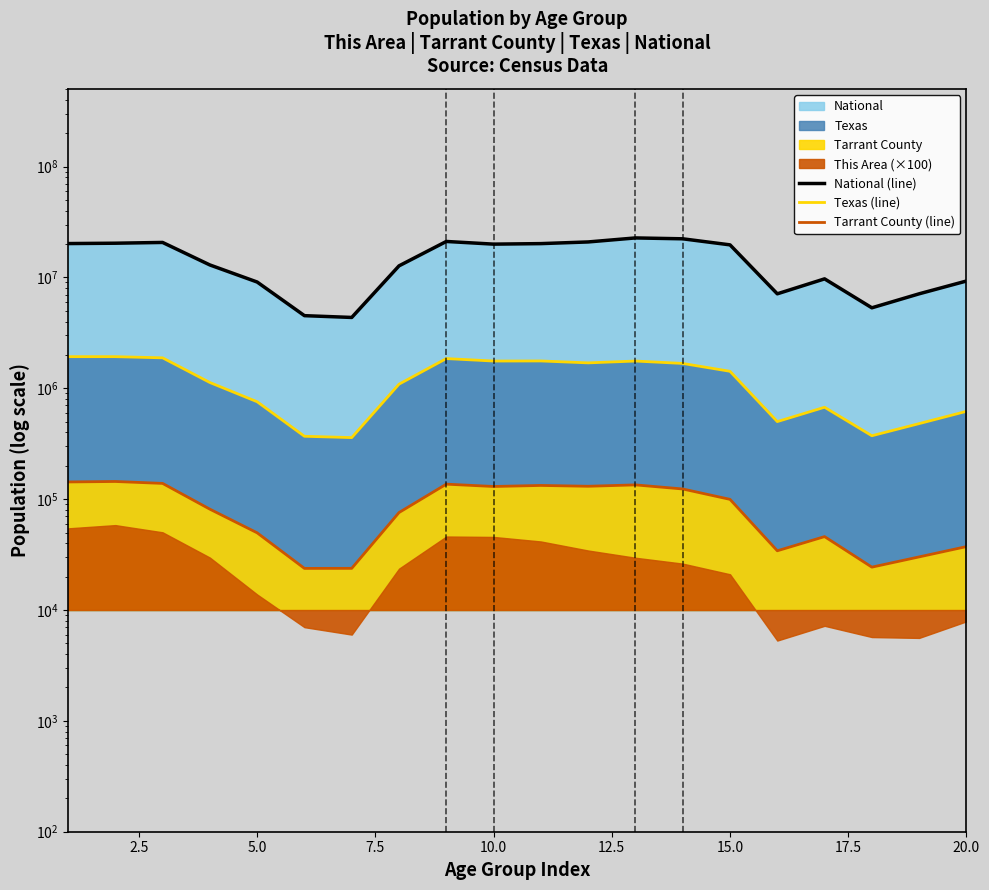

True or false: National (line) has a value of 20348657 at 2.5.

True